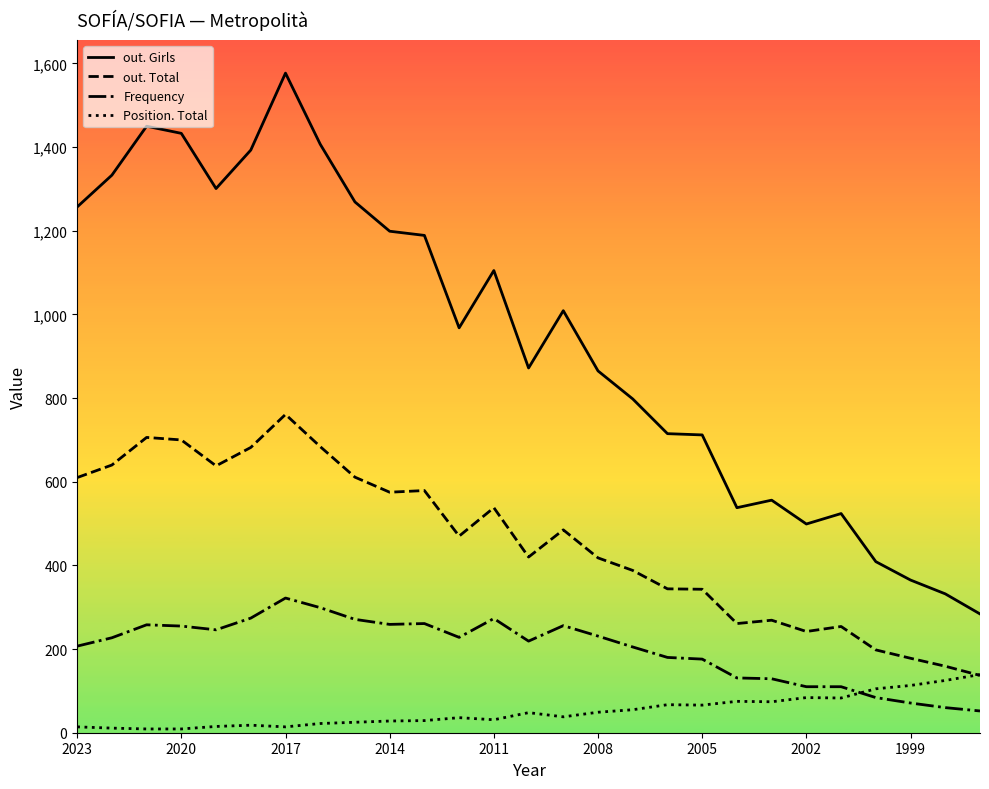

Which series has the widest spread of values?

out. Girls